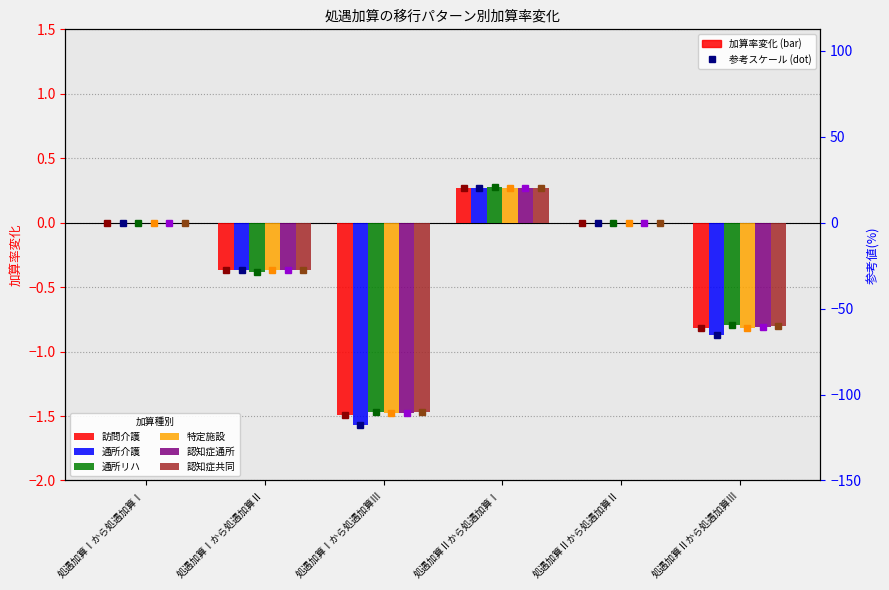

How many data points in 訪問介護 are above 0?

1